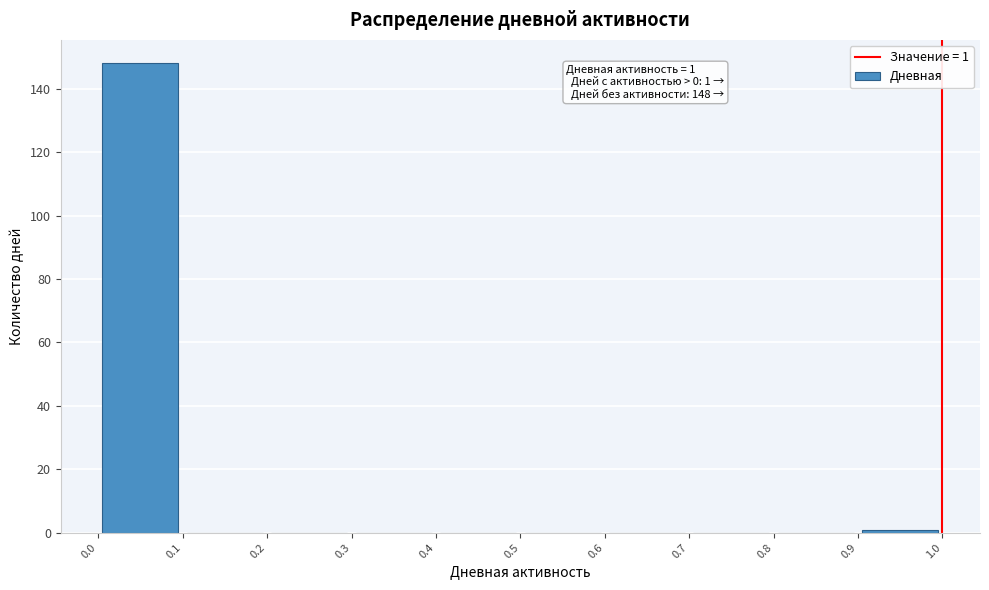

Over which range of the x-axis is the bar tallest?

0.0 to 0.1